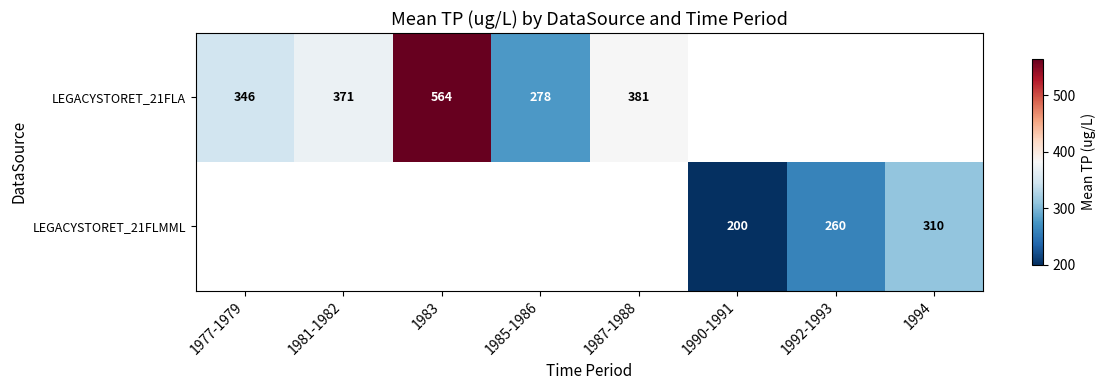

Is the value of LEGACYSTORET_21FLMML at 1992-1993 greater than the value of LEGACYSTORET_21FLA at 1981-1982?

No